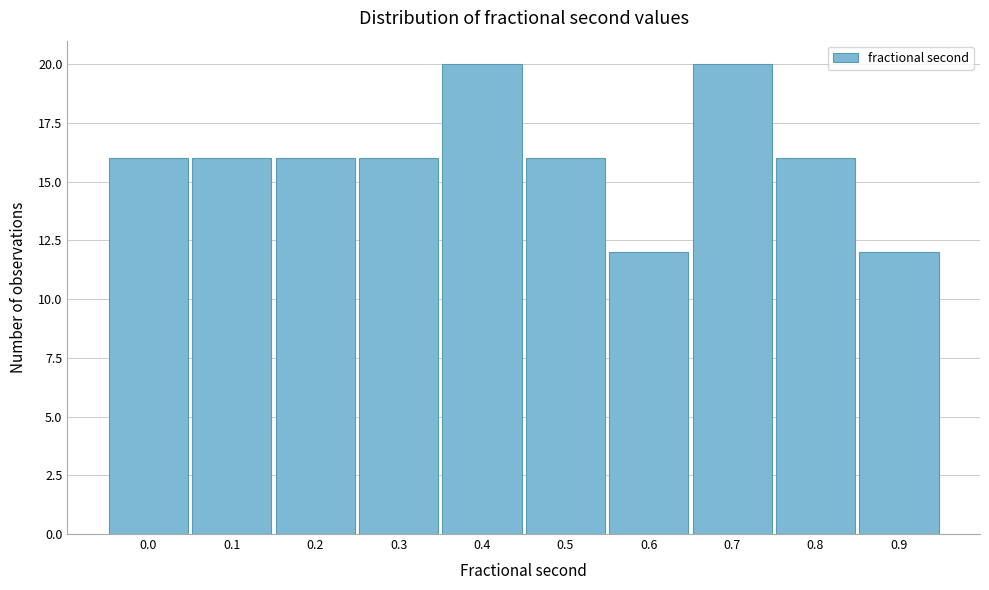

Reading left to right, extract all data points from this chart.

16	16	16	16	20	16	12	20	16	12